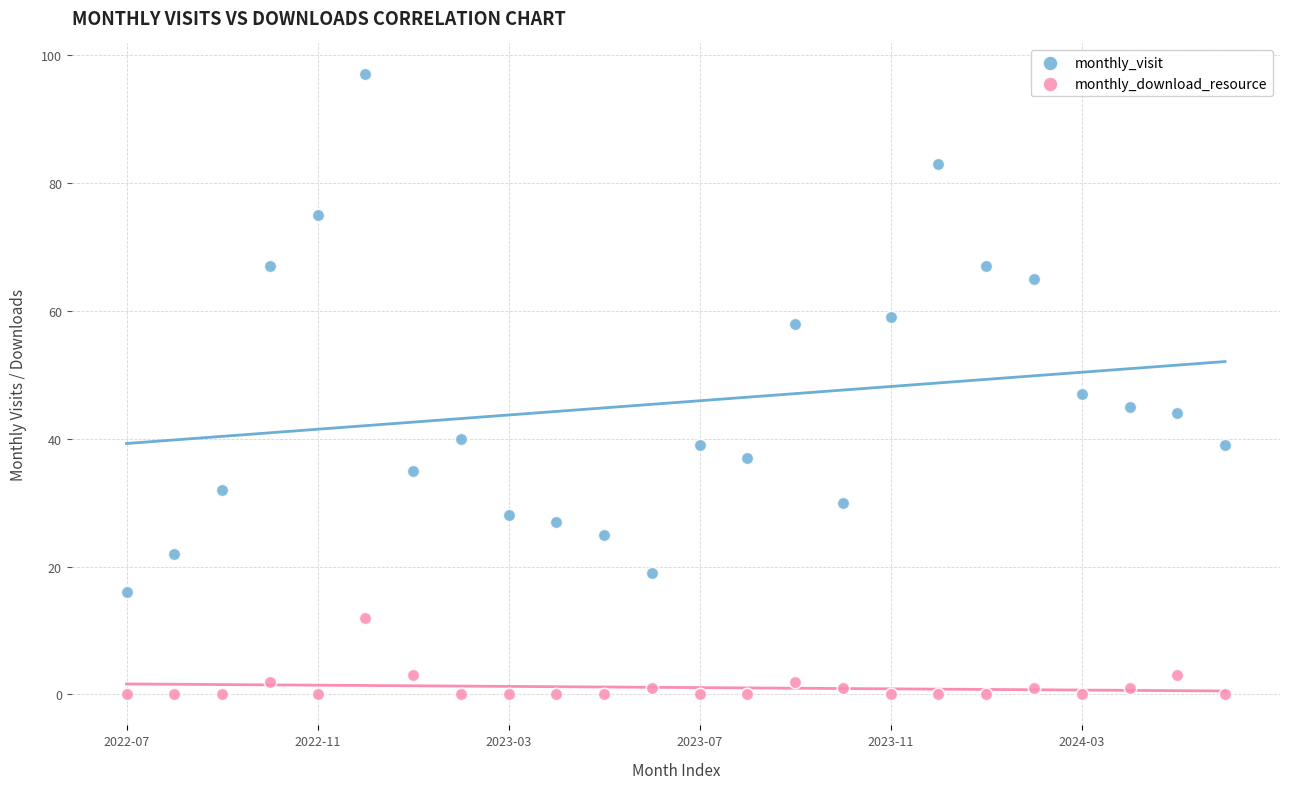

Across all data points, what is the range of Y values (max minus min)?

97